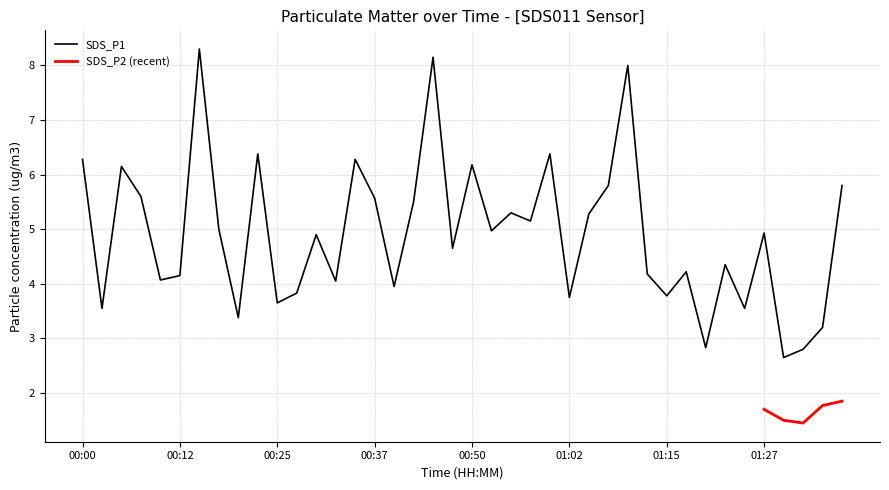

Reading left to right, list all the values displayed in this chart.

00:00=6.3	00:02=3.5	00:05=6.2	00:07=5.6	00:10=4.1	00:12=4.2	00:15=8.3	00:17=5.0	00:20=3.4	00:22=6.4	00:25=3.6	00:27=3.8	00:30=4.9	00:32=4.0	00:35=6.3	00:37=5.6	00:40=4.0	00:42=5.5	00:45=8.2	00:47=4.7	00:50=6.2	00:52=5.0	00:55=5.3	00:57=5.2	01:00=6.4	01:02=3.8	01:05=5.3	01:07=5.8	01:10=8.0	01:12=4.2	01:15=3.8	01:17=4.2	01:20=2.8	01:22=4.3	01:25=3.5	01:27=4.9	01:30=2.6	01:32=2.8	01:35=3.2	01:37=5.8